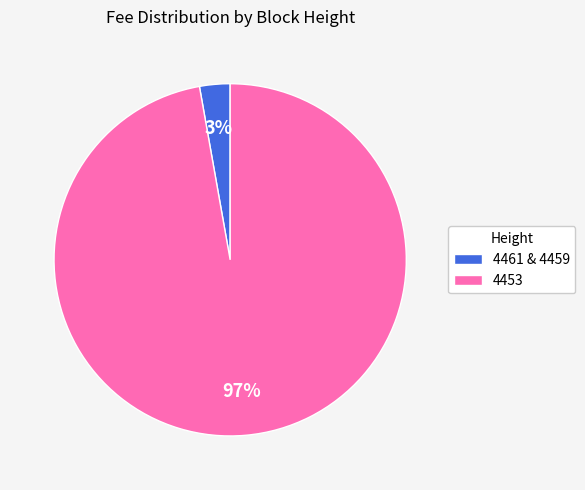

How many slices are in this pie chart?

2